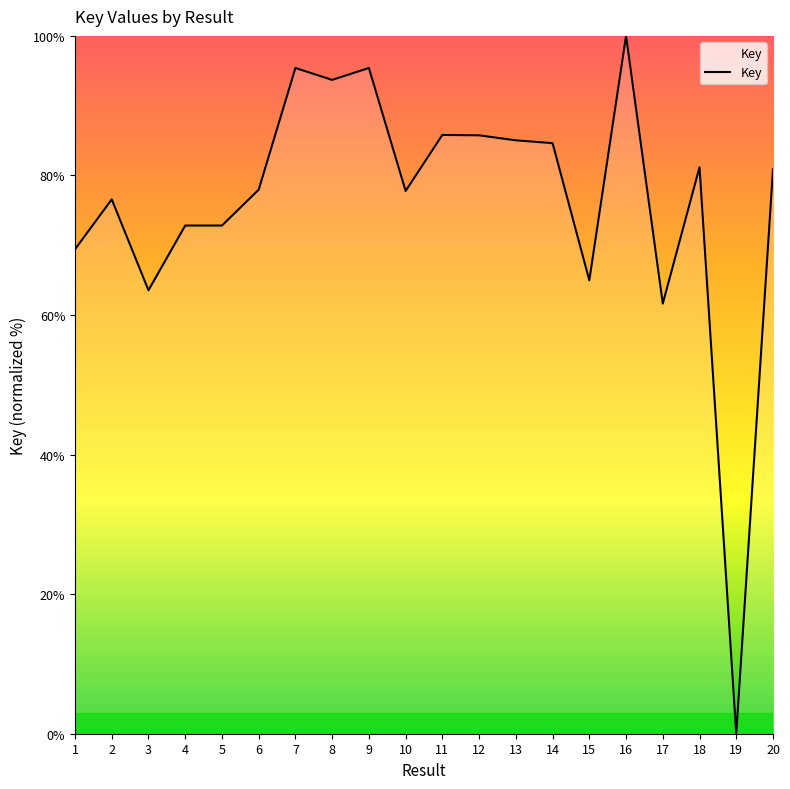

What is the ratio of the value at 18 to the value at 13?

1.0